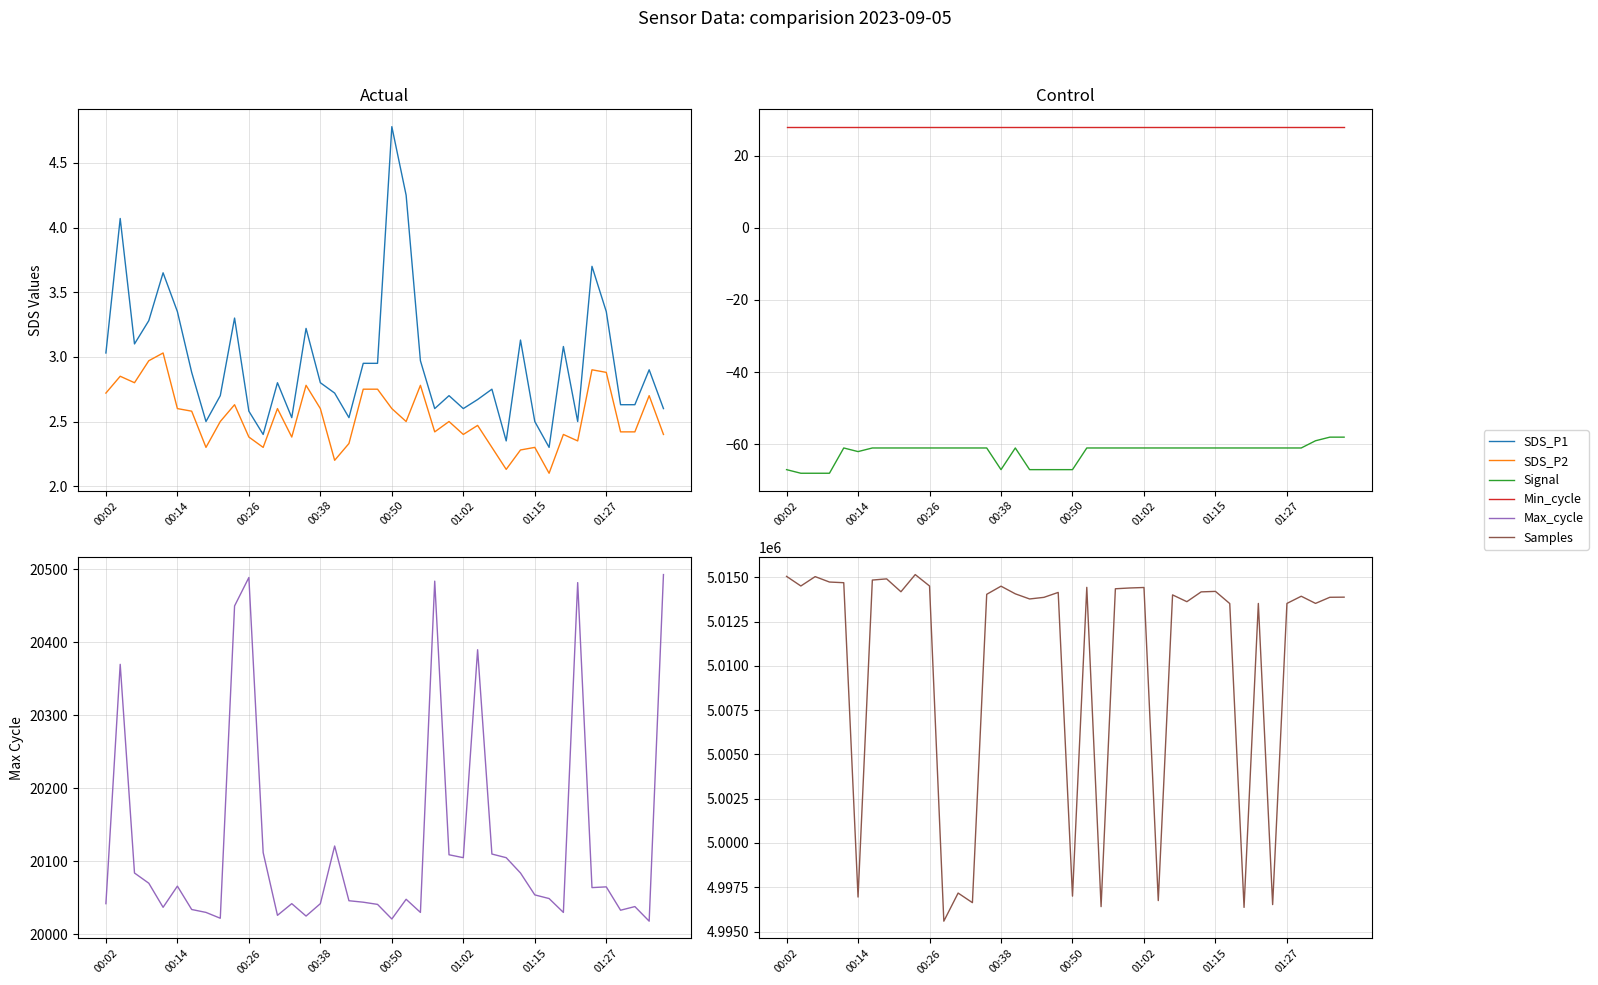

Does the chart have visible grid lines?

Yes